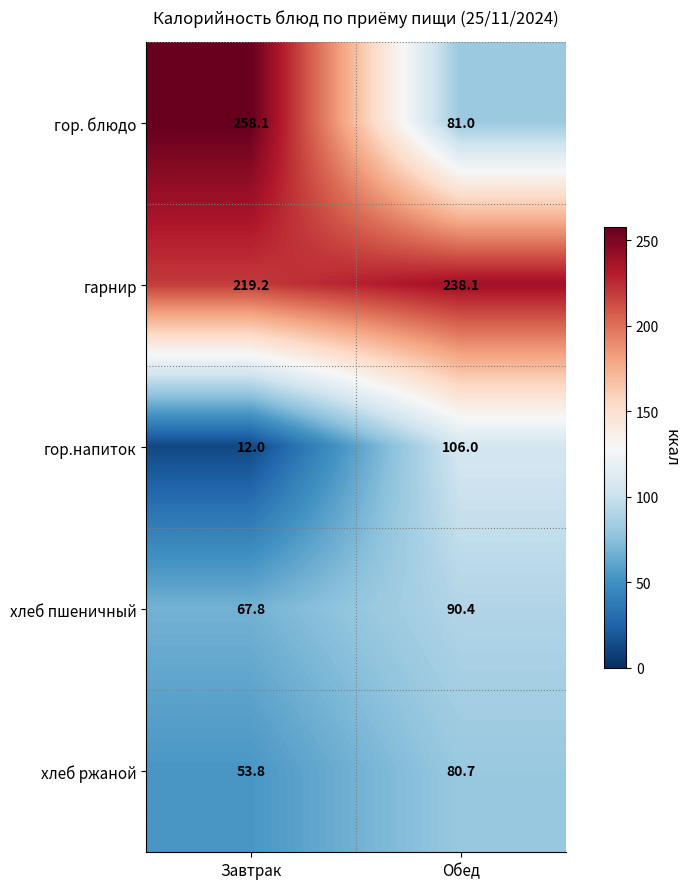

Reading right to left, extract all data points from this chart.

гор. блюдо: Обед=81.0	Завтрак=258.1
гарнир: Обед=238.1	Завтрак=219.2
гор.напиток: Обед=106.0	Завтрак=12.0
хлеб пшеничный: Обед=90.4	Завтрак=67.8
хлеб ржаной: Обед=80.7	Завтрак=53.8